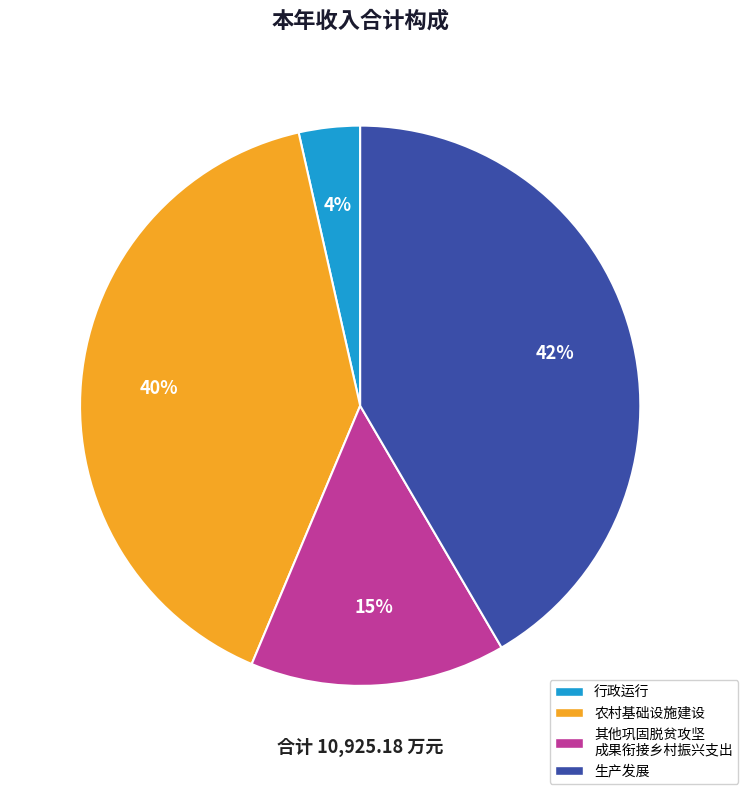

Does any single category account for the majority?

No